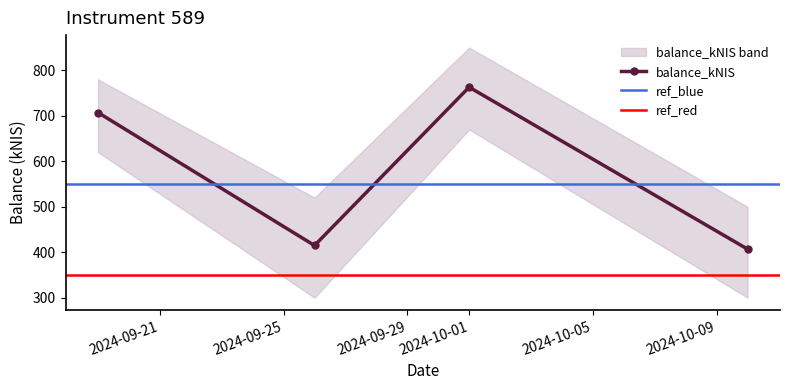

How many interior local valleys (lower than both neighbors) does the data have?

1